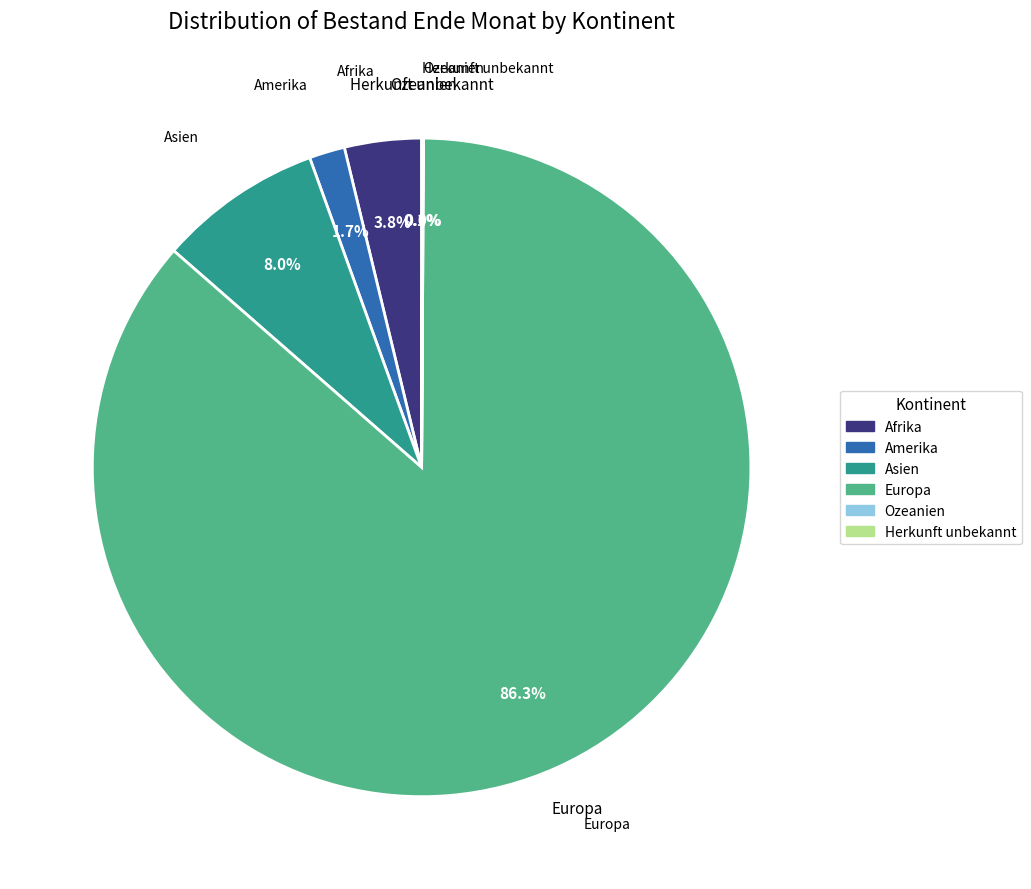

What percentage is the Amerika slice, to the nearest percent?

2%